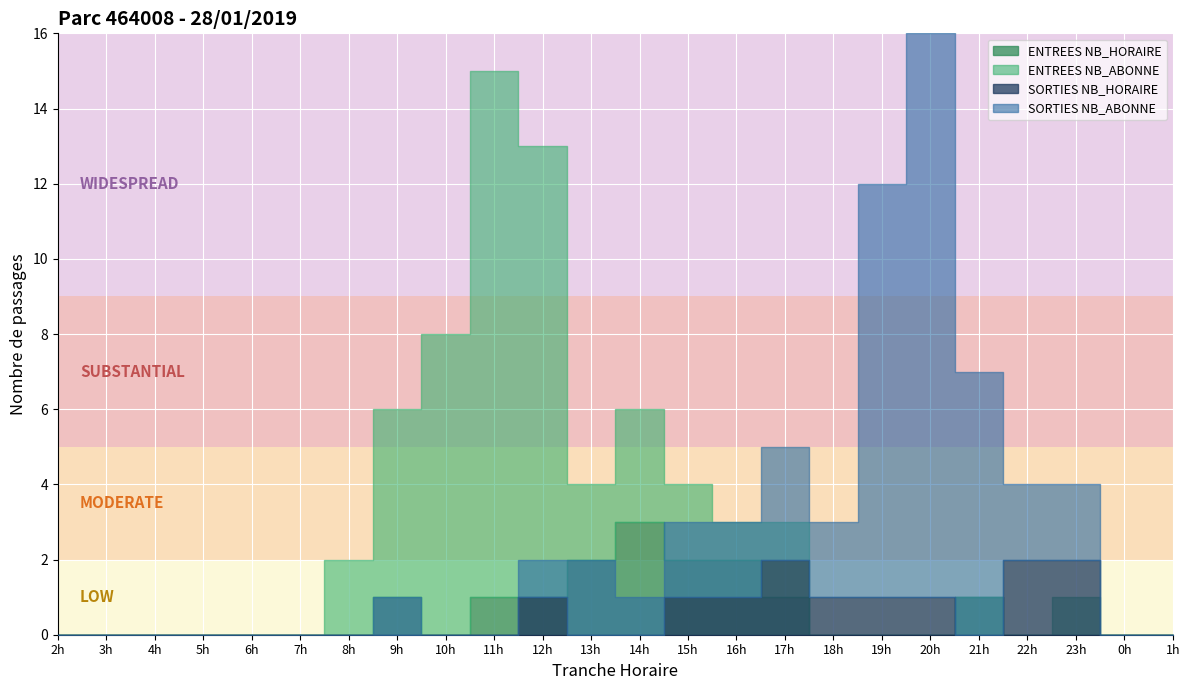

At 10, list the series in order from smallest to largest.

ENTREES NB_HORAIRE, SORTIES NB_HORAIRE, SORTIES NB_ABONNE, ENTREES NB_ABONNE